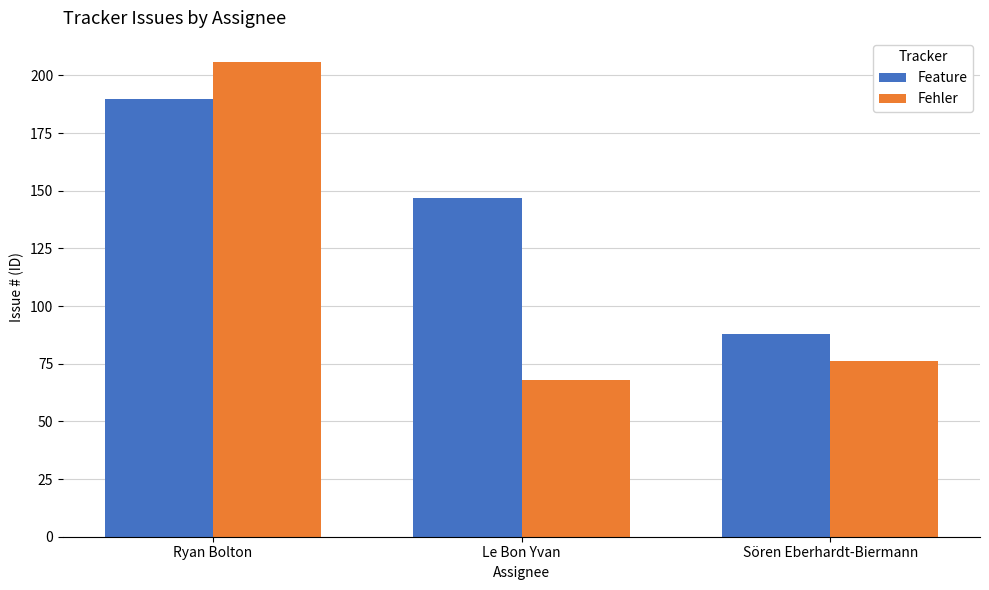

What is the total value across all series at Sören Eberhardt-Biermann?

164